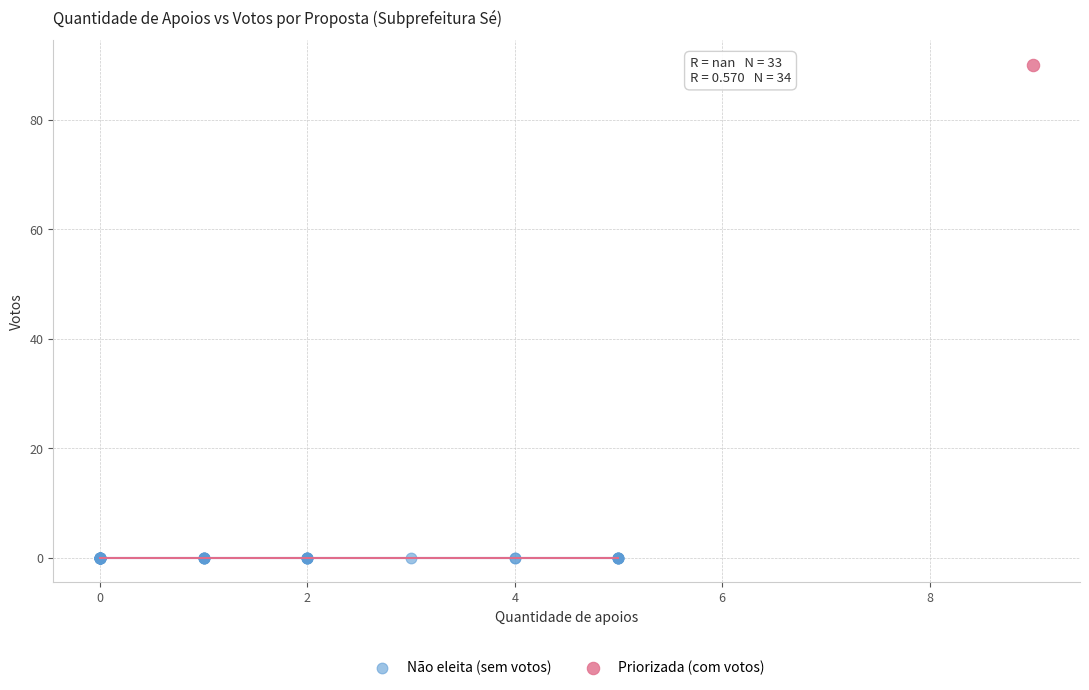

What are all the series names shown in the legend?

Não eleita (sem votos), Priorizada (com votos)